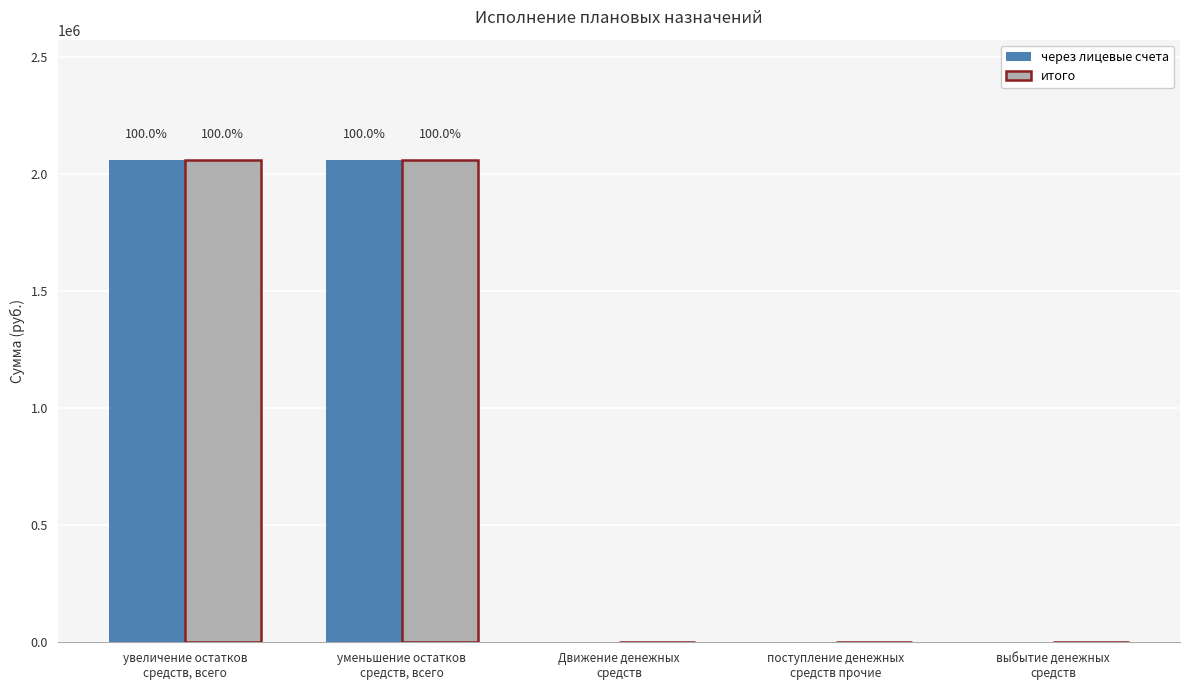

Reading left to right, list all the values displayed in this chart.

через лицевые счета: увеличение остатков
средств, всего=2059112.5	уменьшение остатков
средств, всего=2059112.5	Движение денежных
средств=0.0	поступление денежных
средств прочие=0.0	выбытие денежных
средств=0.0
итого: увеличение остатков
средств, всего=2059112.5	уменьшение остатков
средств, всего=2059112.5	Движение денежных
средств=0.0	поступление денежных
средств прочие=0.0	выбытие денежных
средств=0.0